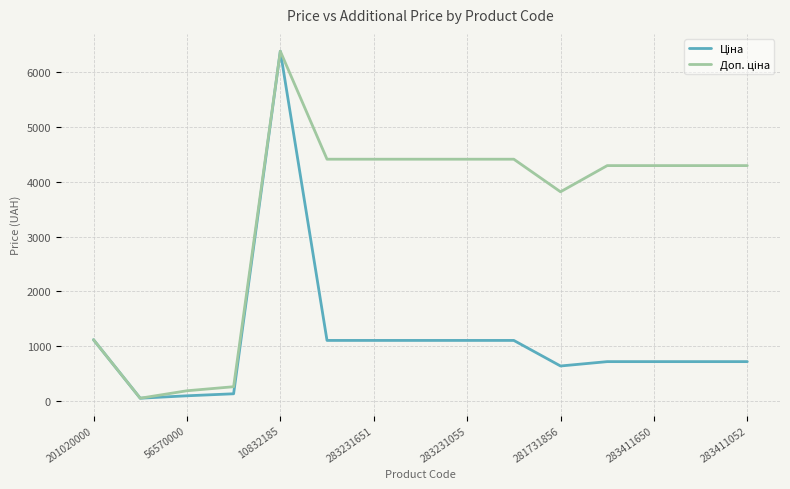

At how many categories does at least one series exceed 5207?

1